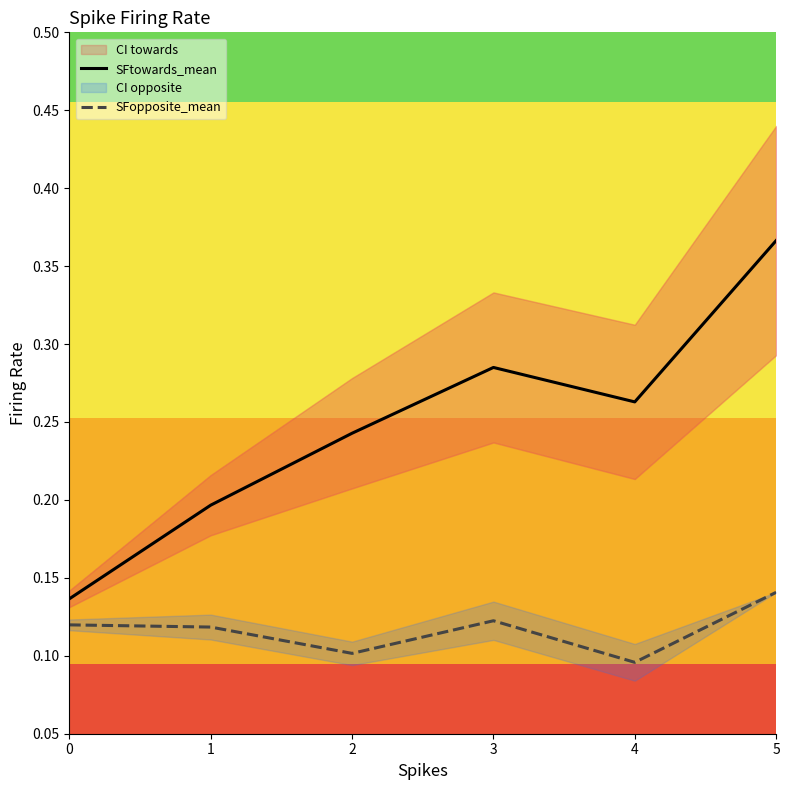

What is the value of the SFtowards_mean point at the 4th from the left?

0.3